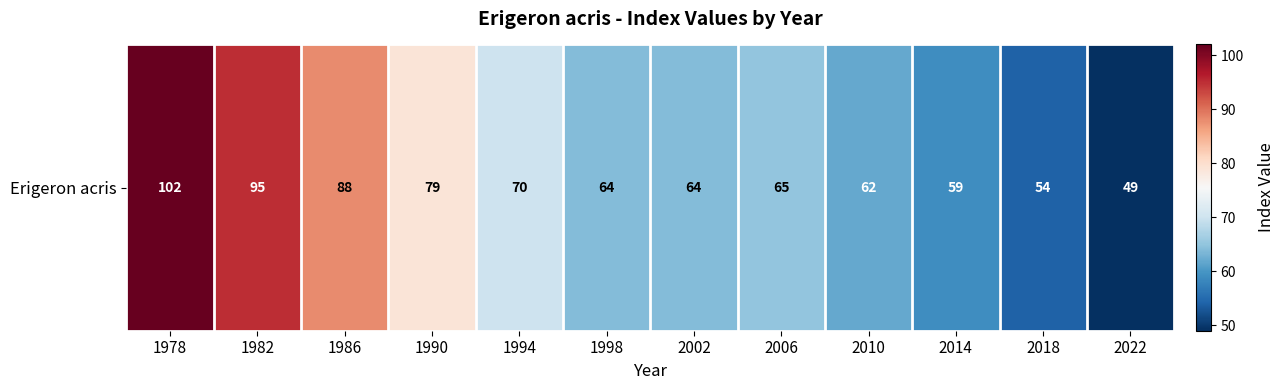

Rank the categories by value from lowest to highest.

2022, 2018, 2014, 2010, 1998, 2002, 2006, 1994, 1990, 1986, 1982, 1978